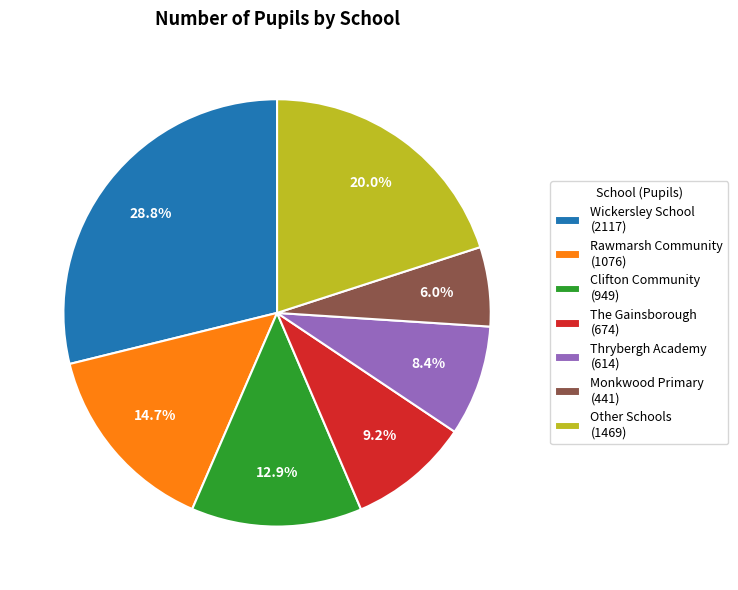

Which category has the smallest portion of the pie?

Monkwood Primary (441)